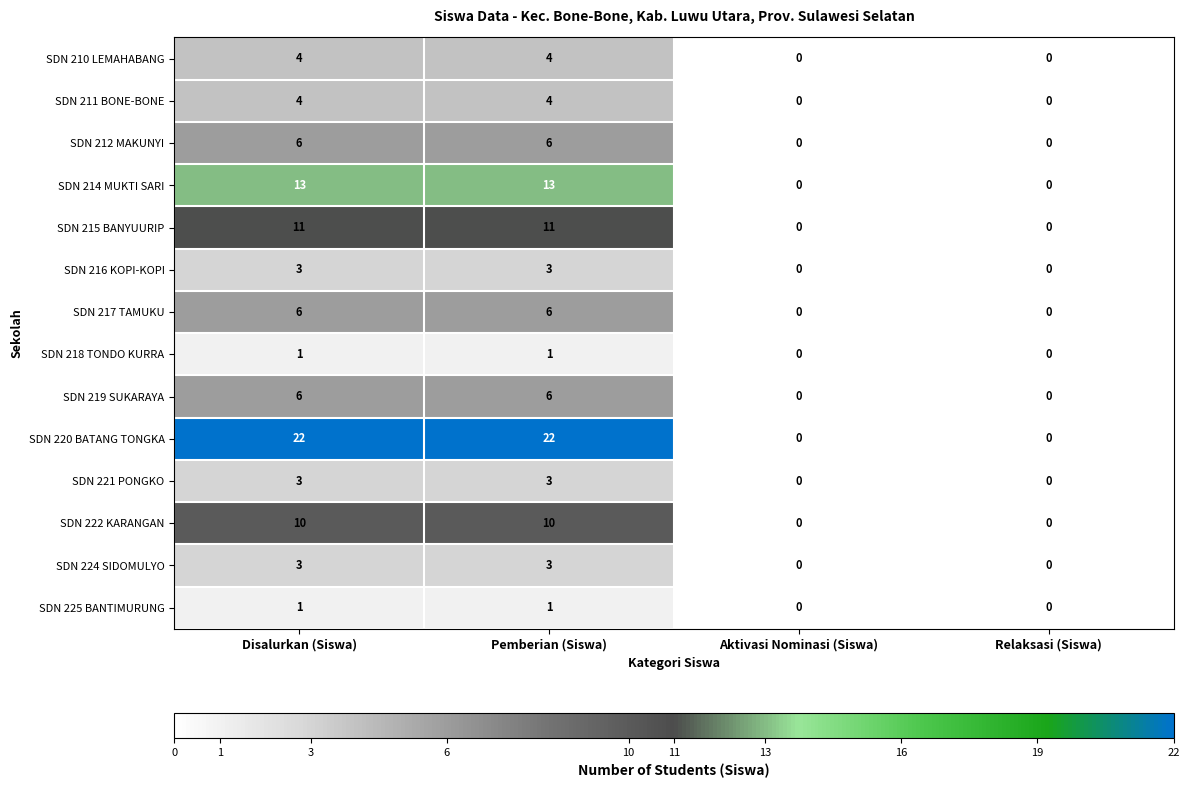

How many series are shown in this chart?

14